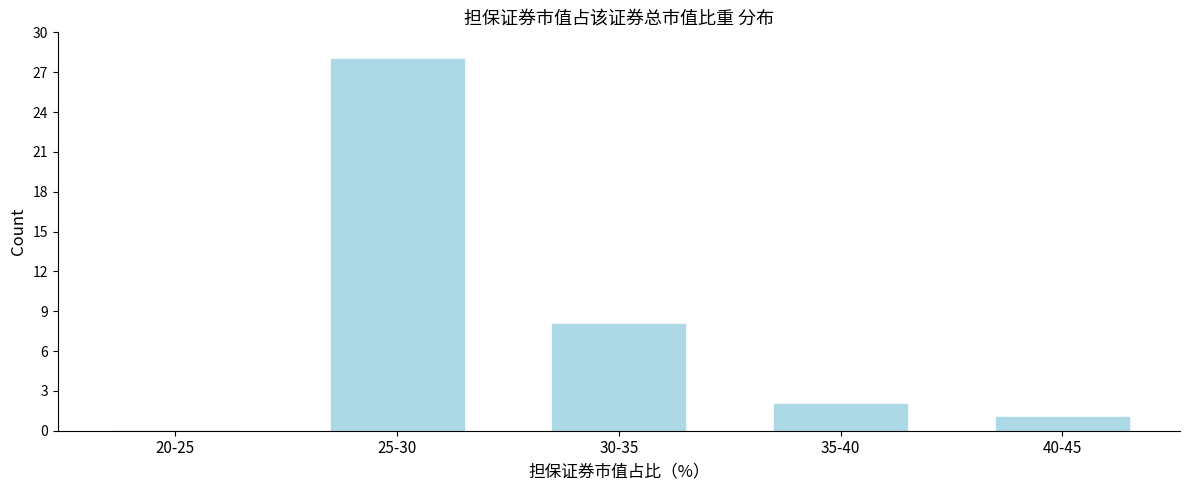

Reading left to right, list all the values displayed in this chart.

20-25=0	25-30=28	30-35=8	35-40=2	40-45=1